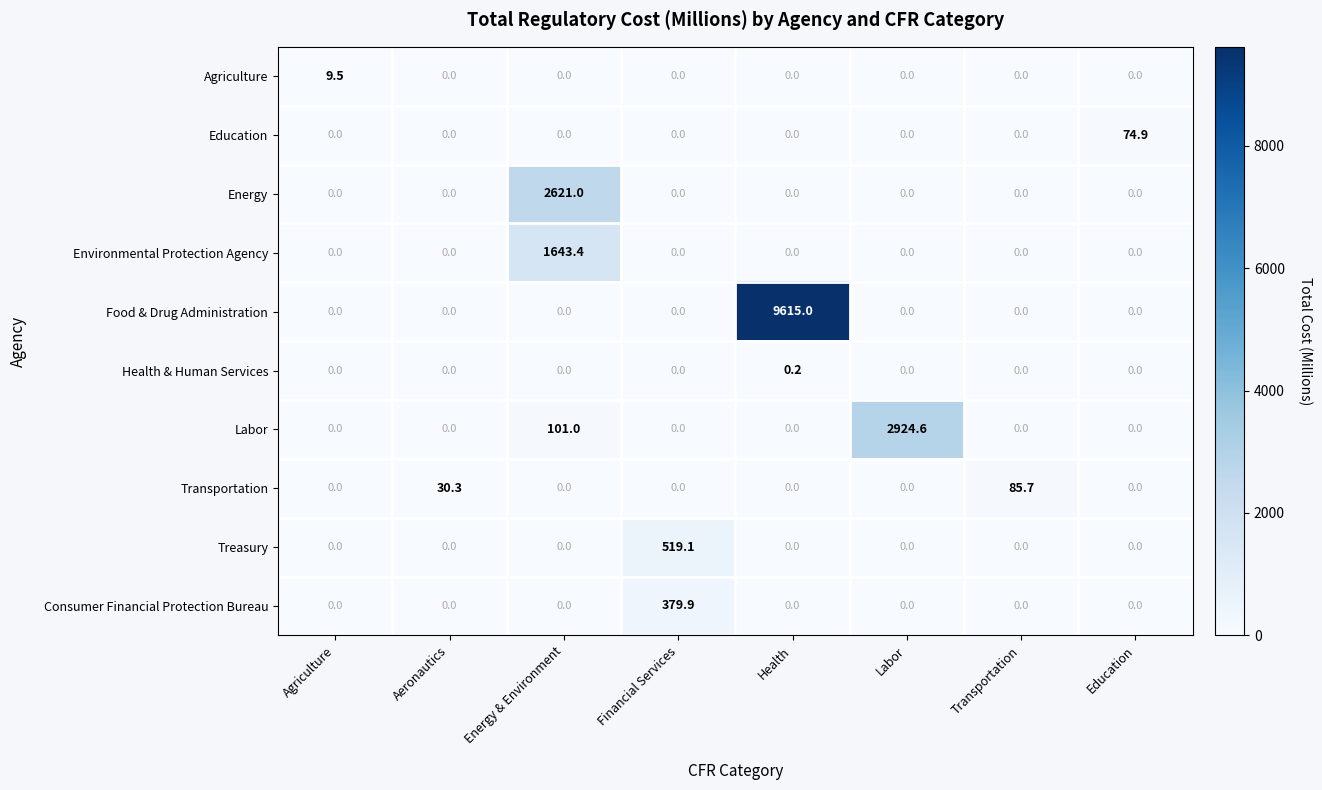

At which category does the chart reach its peak across all series?

Health